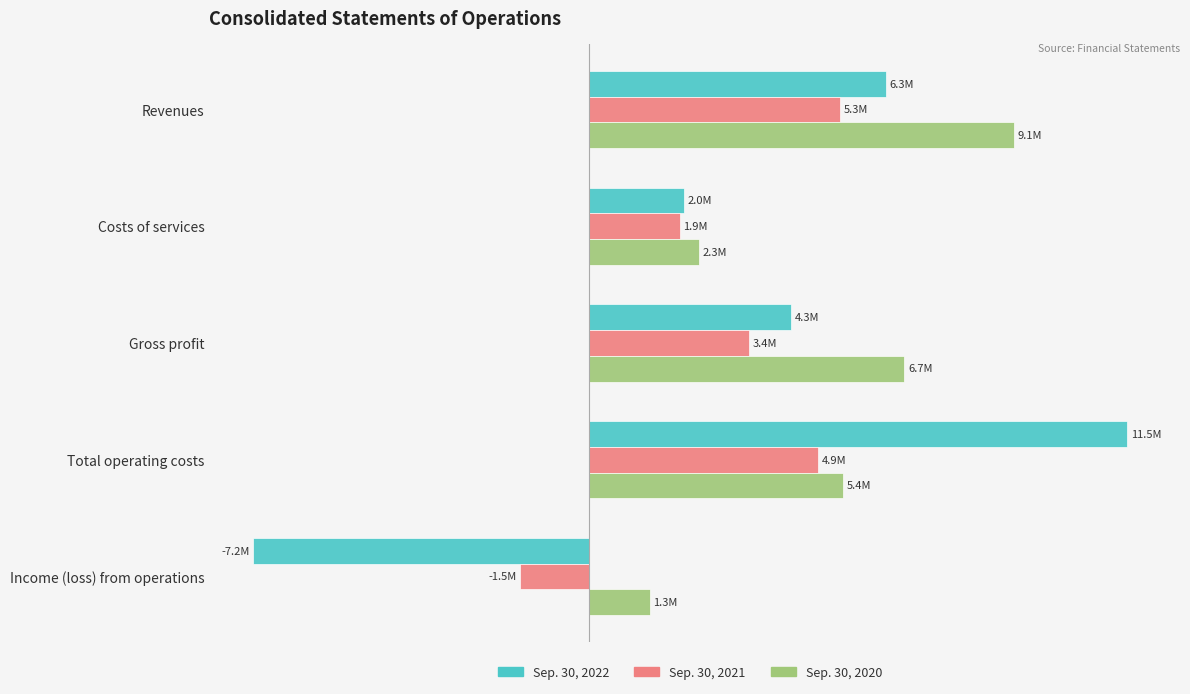

What are all the series names shown in the legend?

Sep. 30, 2022, Sep. 30, 2021, Sep. 30, 2020